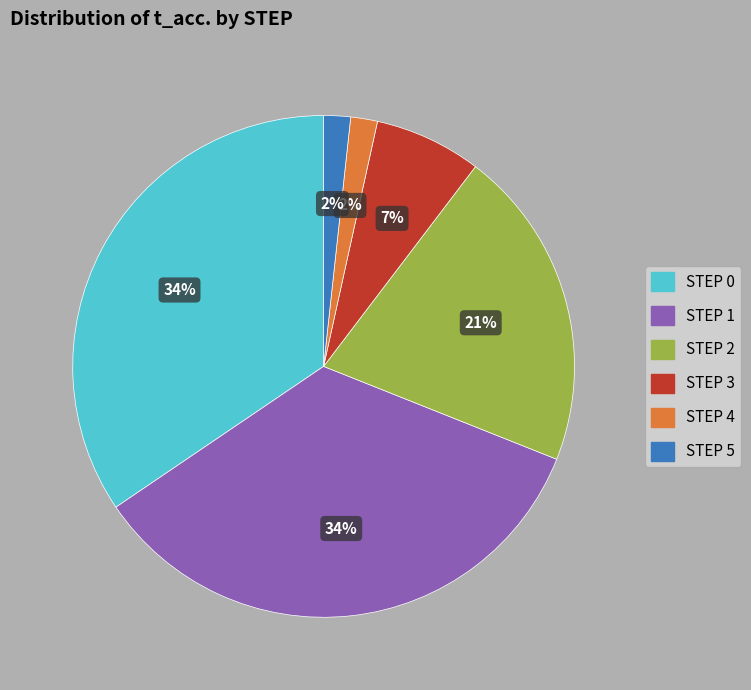

Which has a higher value, STEP 0 or STEP 2?

STEP 0